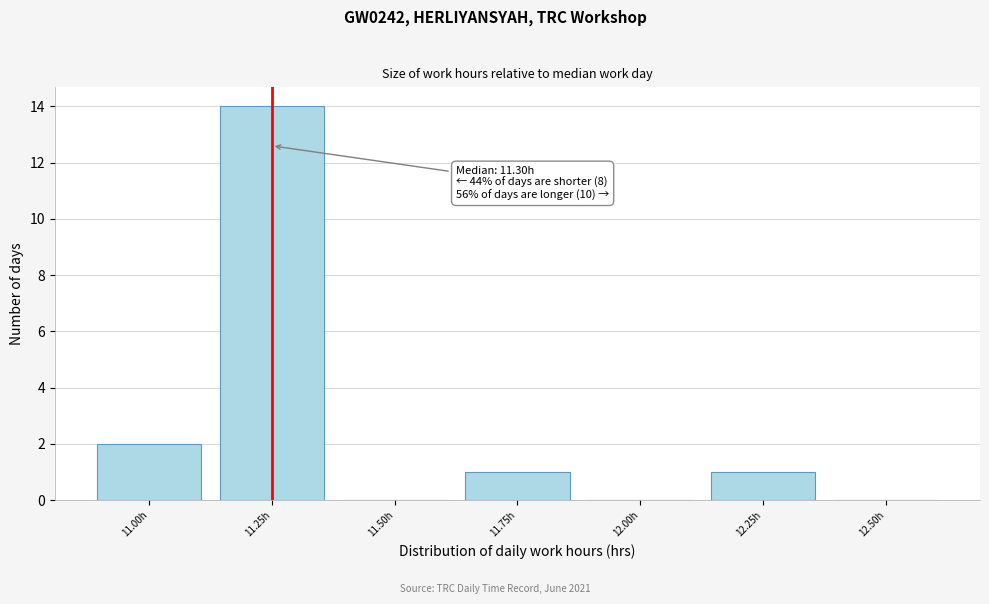

Reading right to left, extract all data points from this chart.

12.50h=0	12.25h=1	12.00h=0	11.75h=1	11.50h=0	11.25h=14	11.00h=2